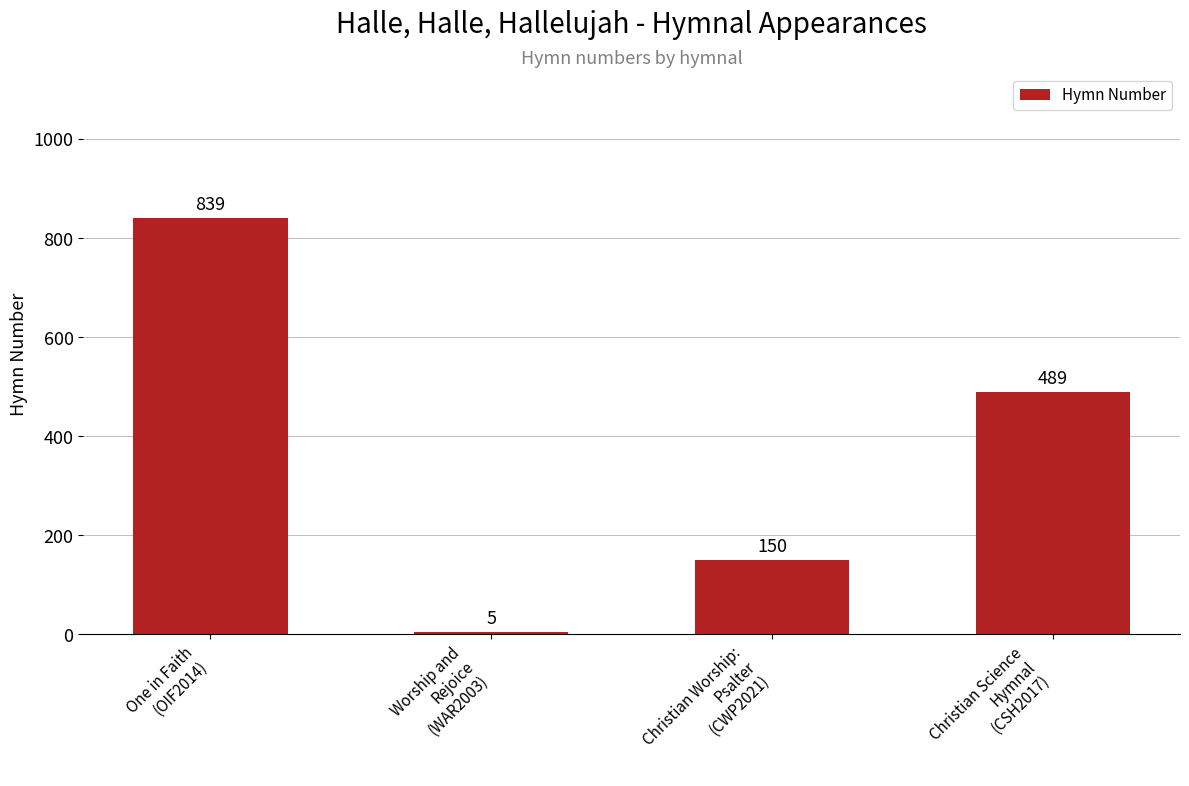

What is the value of the 1st bar from the left?

839